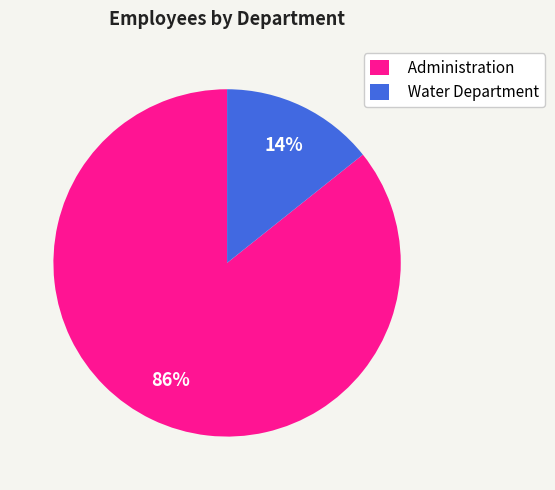

To the nearest percent, what percentage of the pie is Water Department?

14%